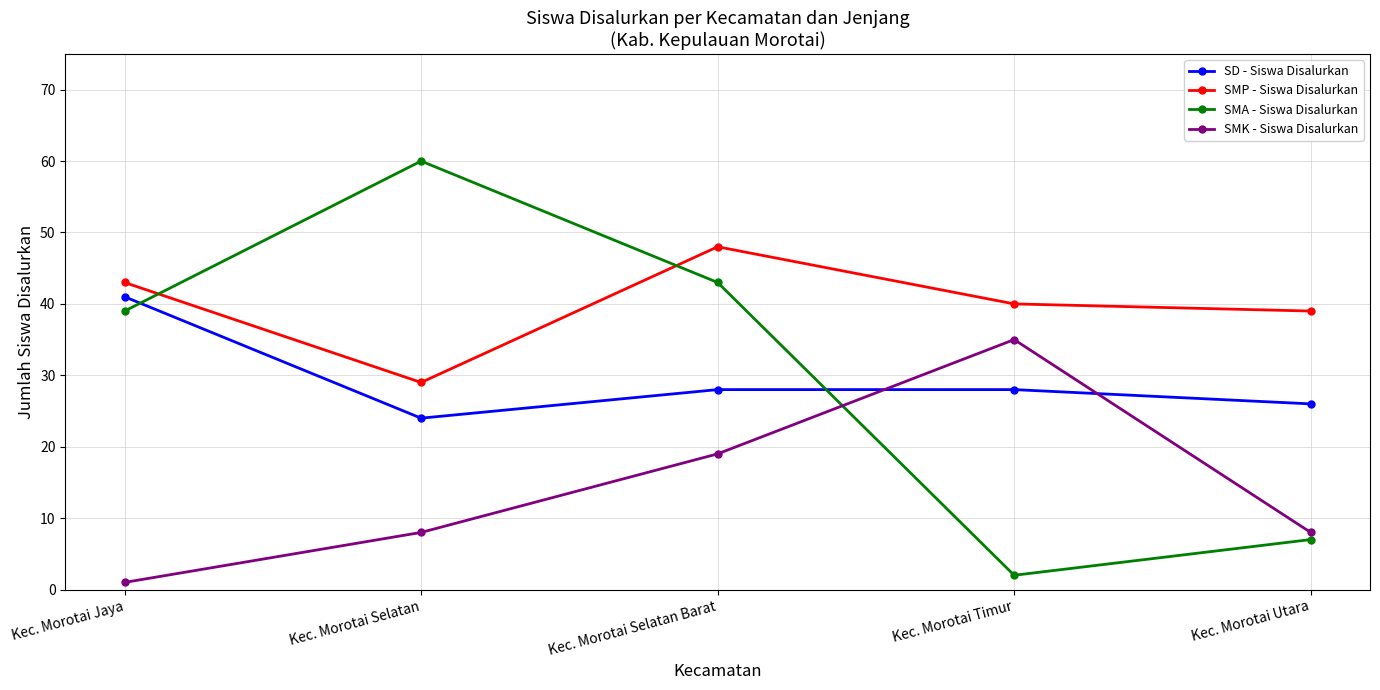

List the series in order of their peak value, highest first.

SMA - Siswa Disalurkan, SMP - Siswa Disalurkan, SD - Siswa Disalurkan, SMK - Siswa Disalurkan